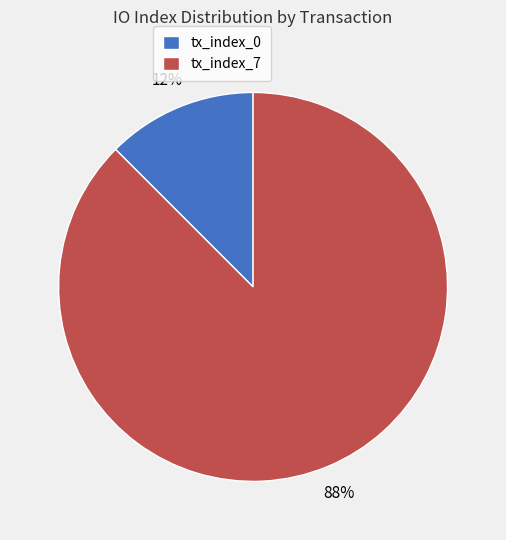

Which has a higher value, tx_index_0 or tx_index_7?

tx_index_7